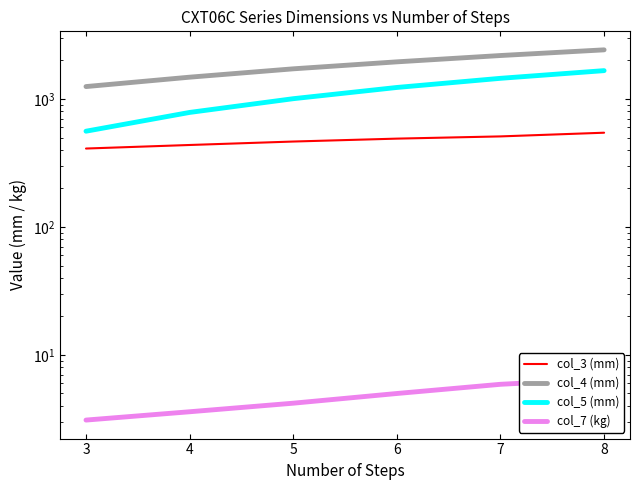

How many col_4 (mm) values are between 1480 and 2185?

4